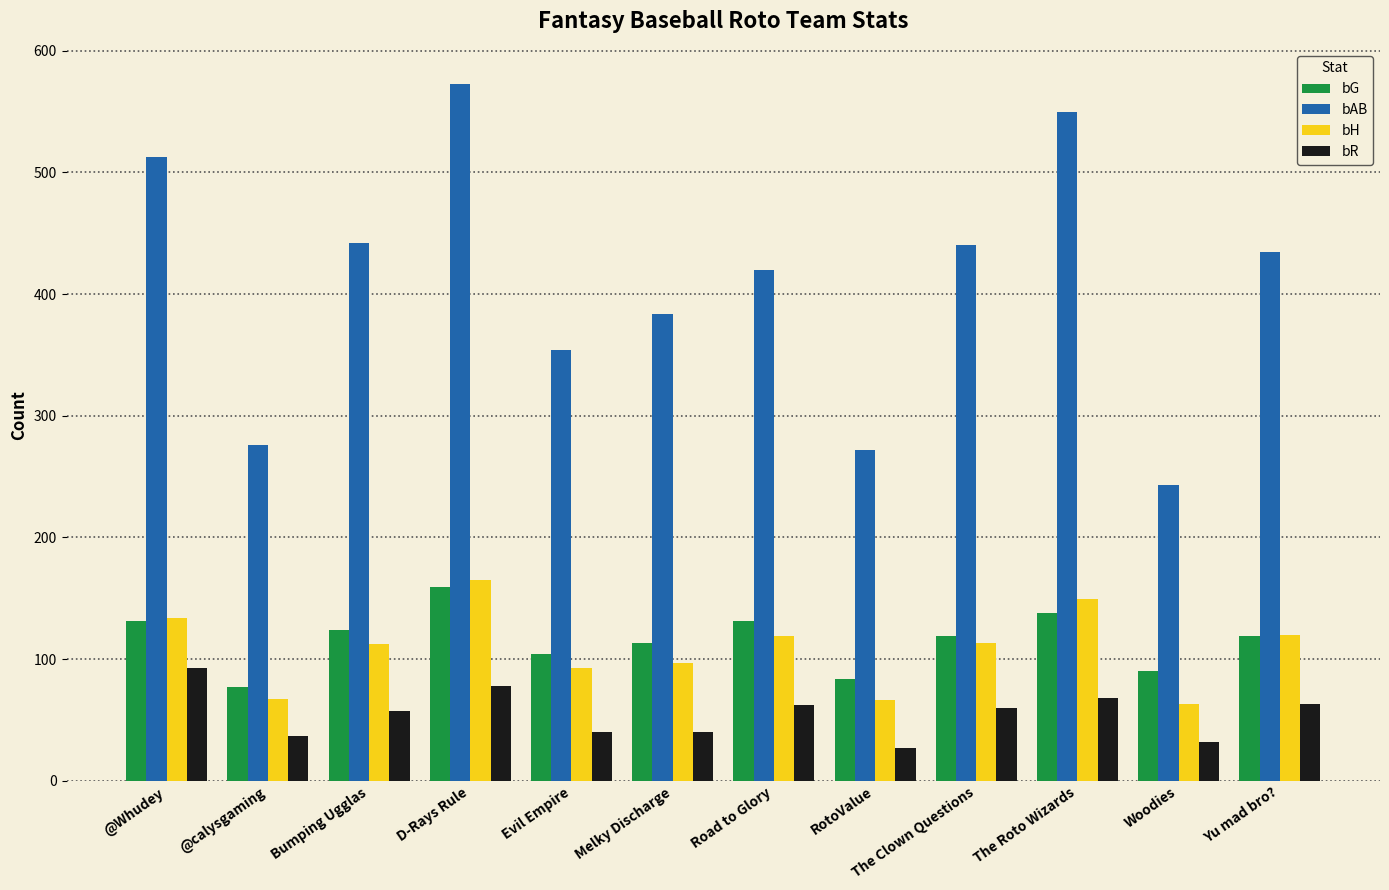

What is the sum of the bH values at Woodies and Road to Glory?

182